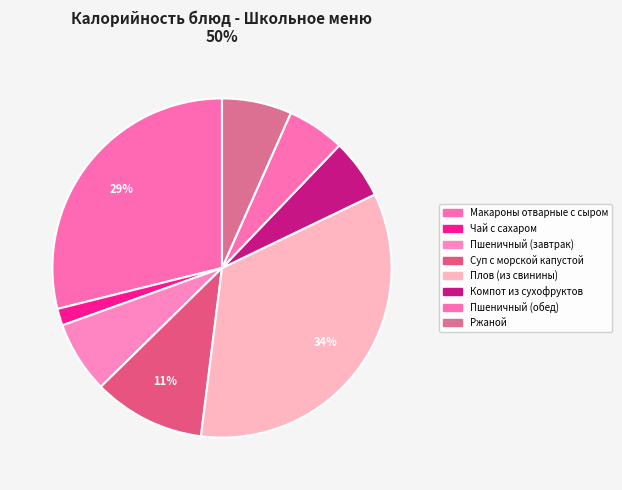

Rank the categories by value from highest to lowest.

Плов (из свинины), Макароны отварные с сыром, Суп с морской капустой, Пшеничный (завтрак), Ржаной, Компот из сухофруктов, Пшеничный (обед), Чай с сахаром